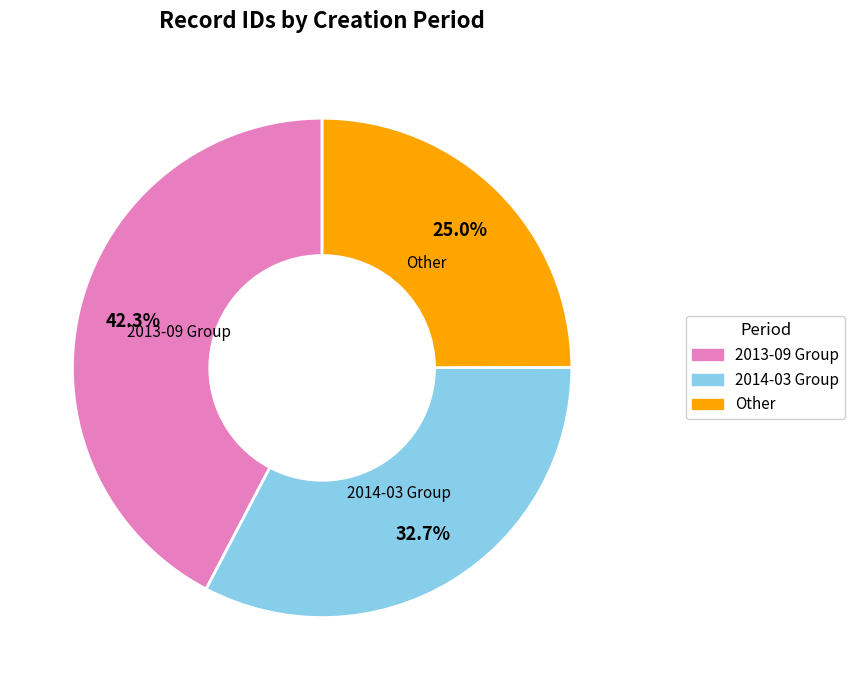

Does 2013-09 Group account for over 50% of the chart?

No